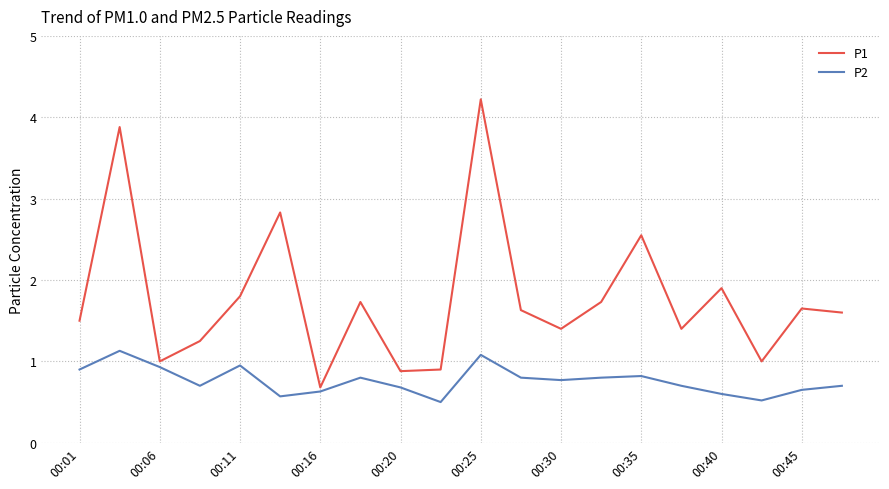

True or false: P2 and P1 intersect in this chart.

False